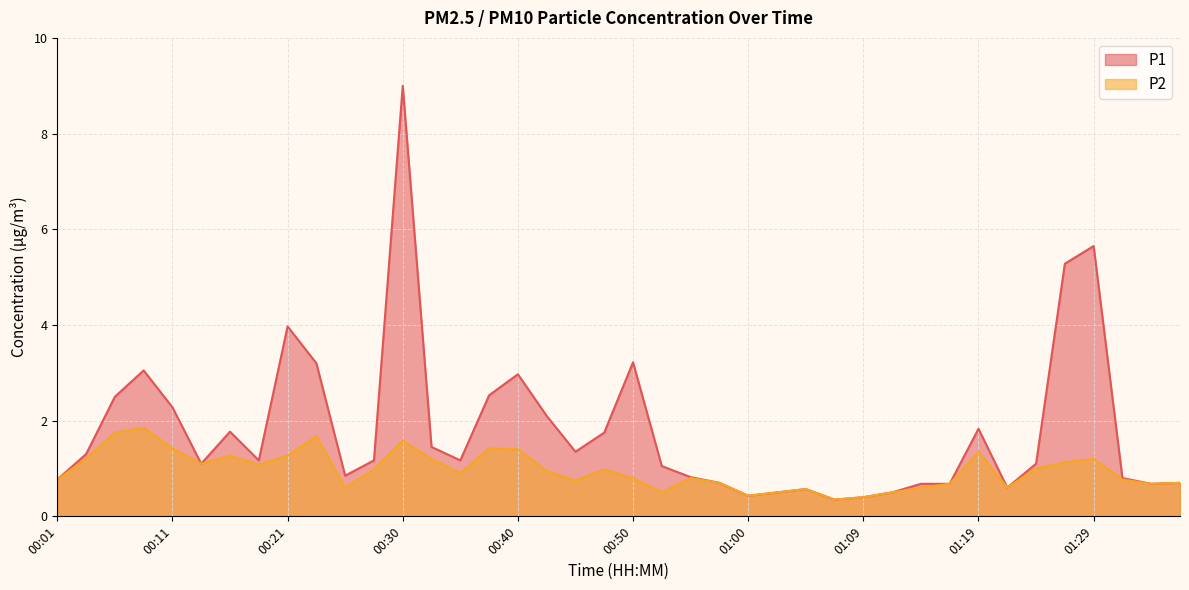

Which has a higher value, 00:04 or 01:19?

01:19